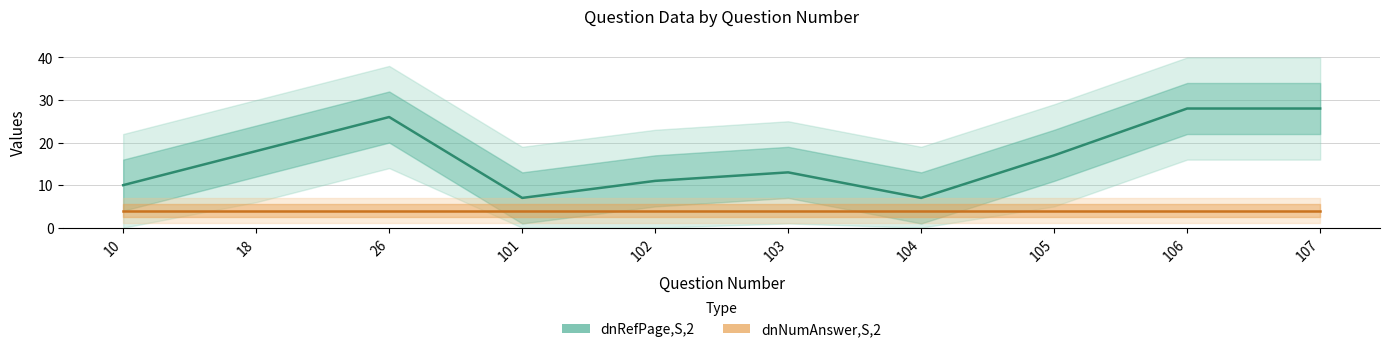

True or false: dnRefPage,S,2 and dnNumAnswer,S,2 intersect in this chart.

False